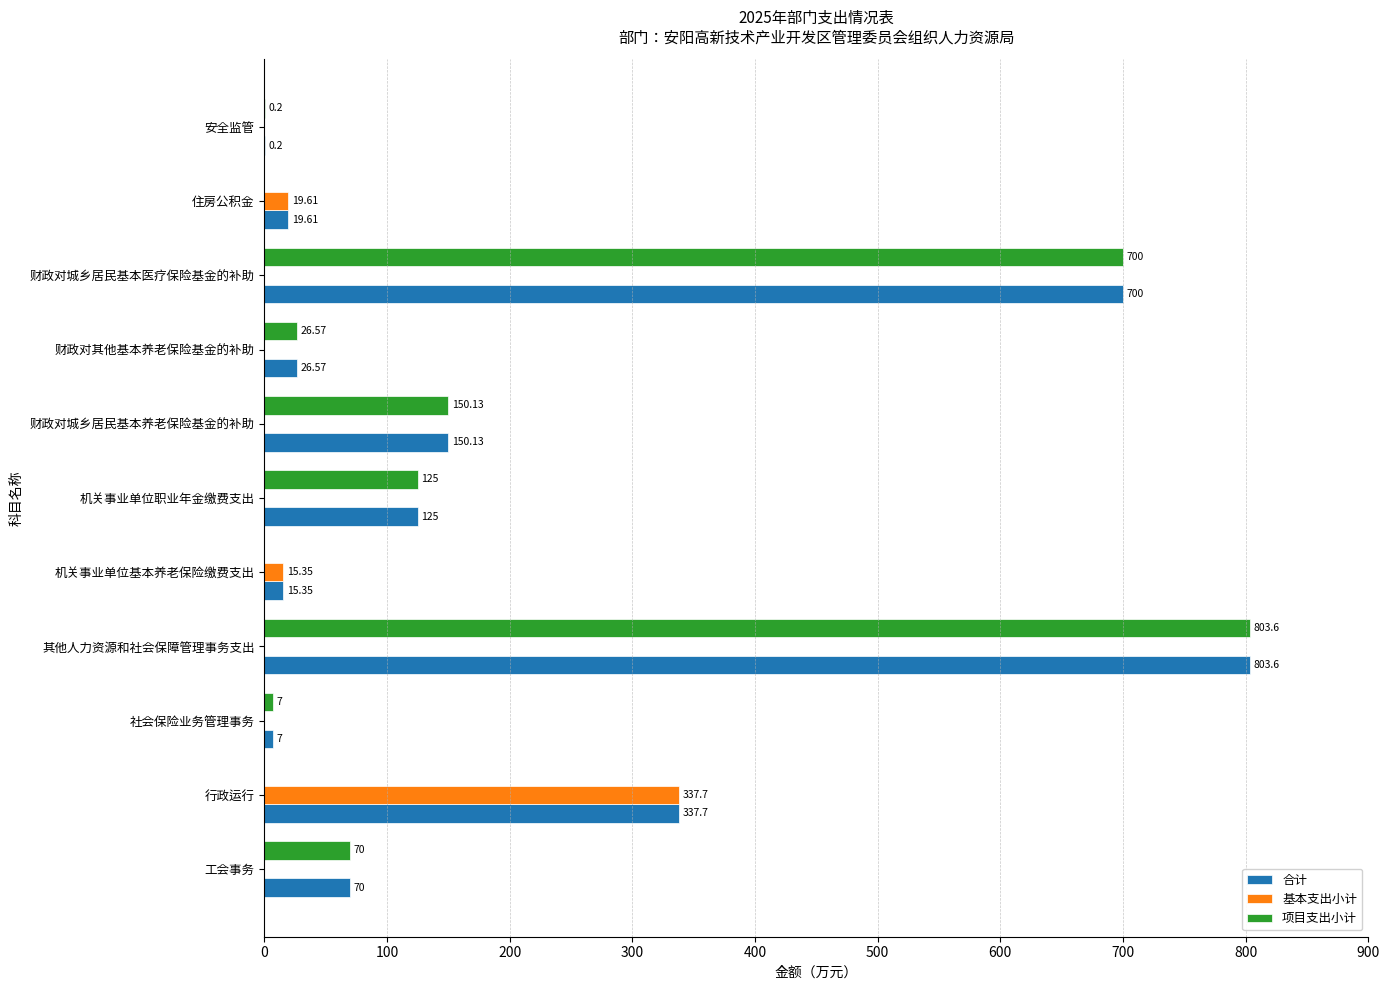

Which series changed the most between 住房公积金 and 安全监管?

基本支出小计